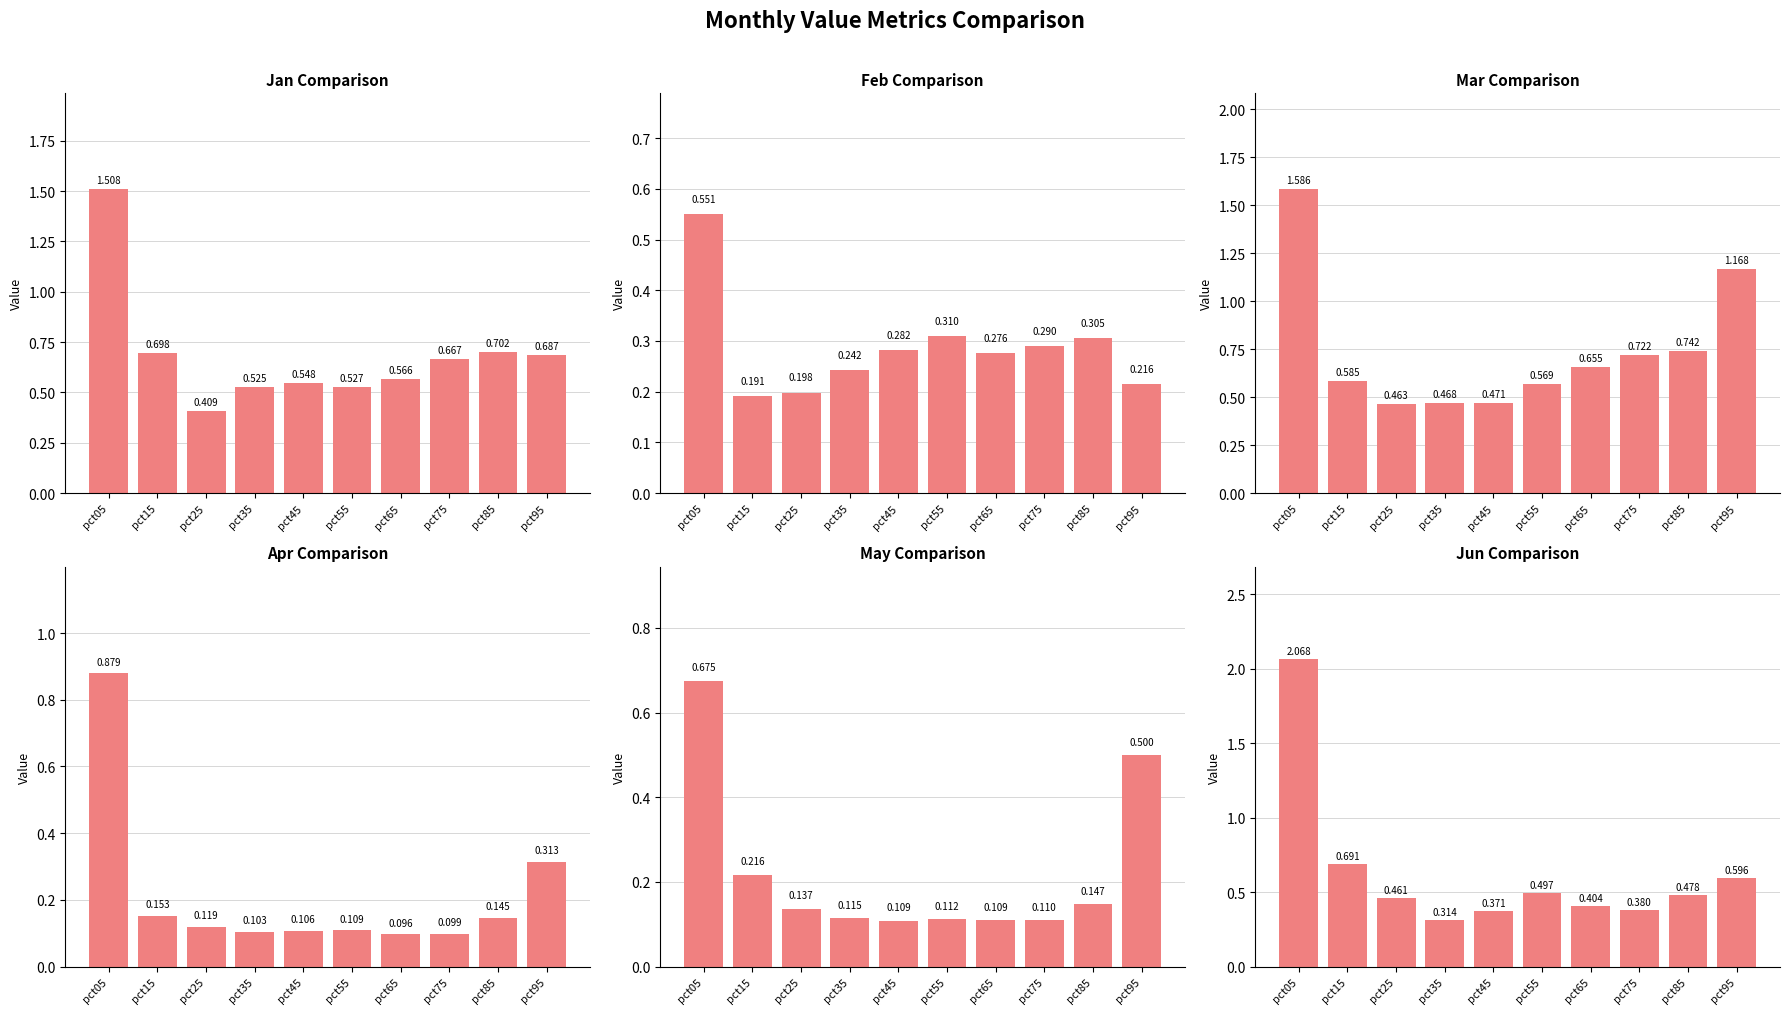

The value of Apr at pct45 is 0.1. True or false?

True